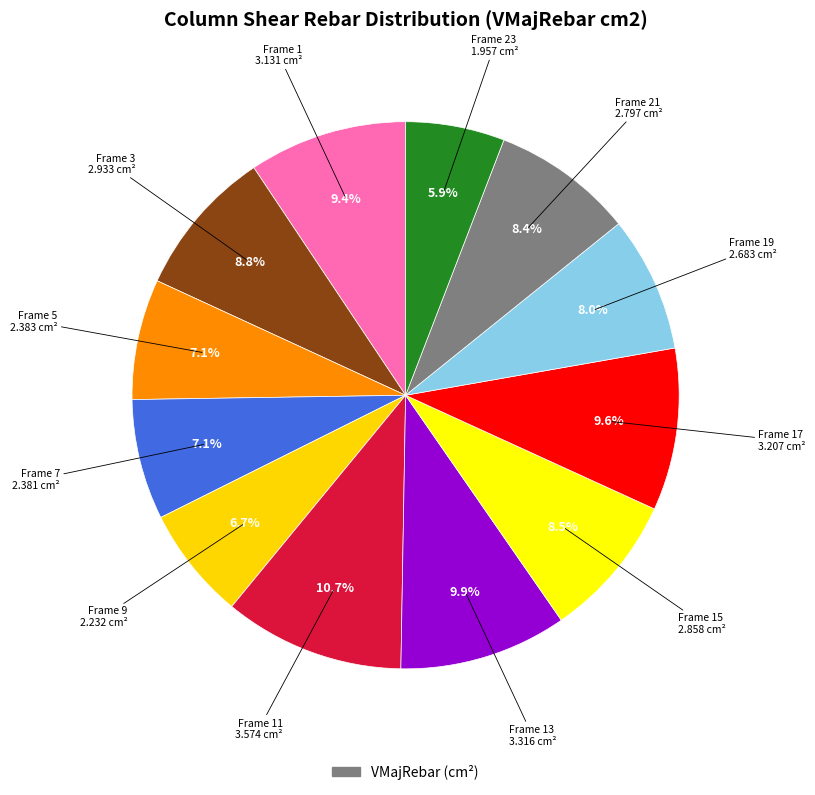

Rank the categories by value from lowest to highest.

Frame 23, Frame 9, Frame 7, Frame 5, Frame 19, Frame 21, Frame 15, Frame 3, Frame 1, Frame 17, Frame 13, Frame 11